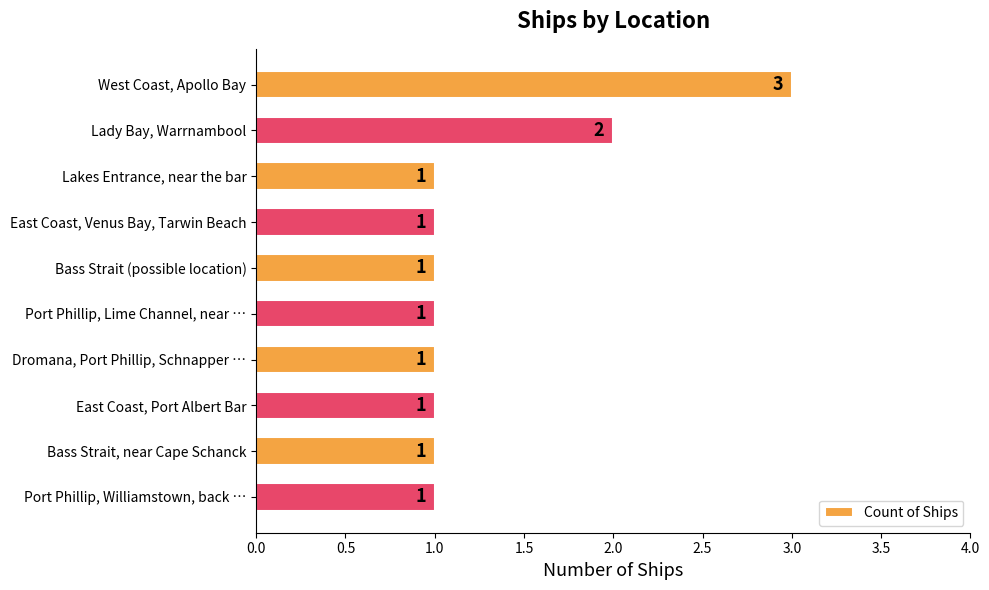

How many series are shown in this chart?

1